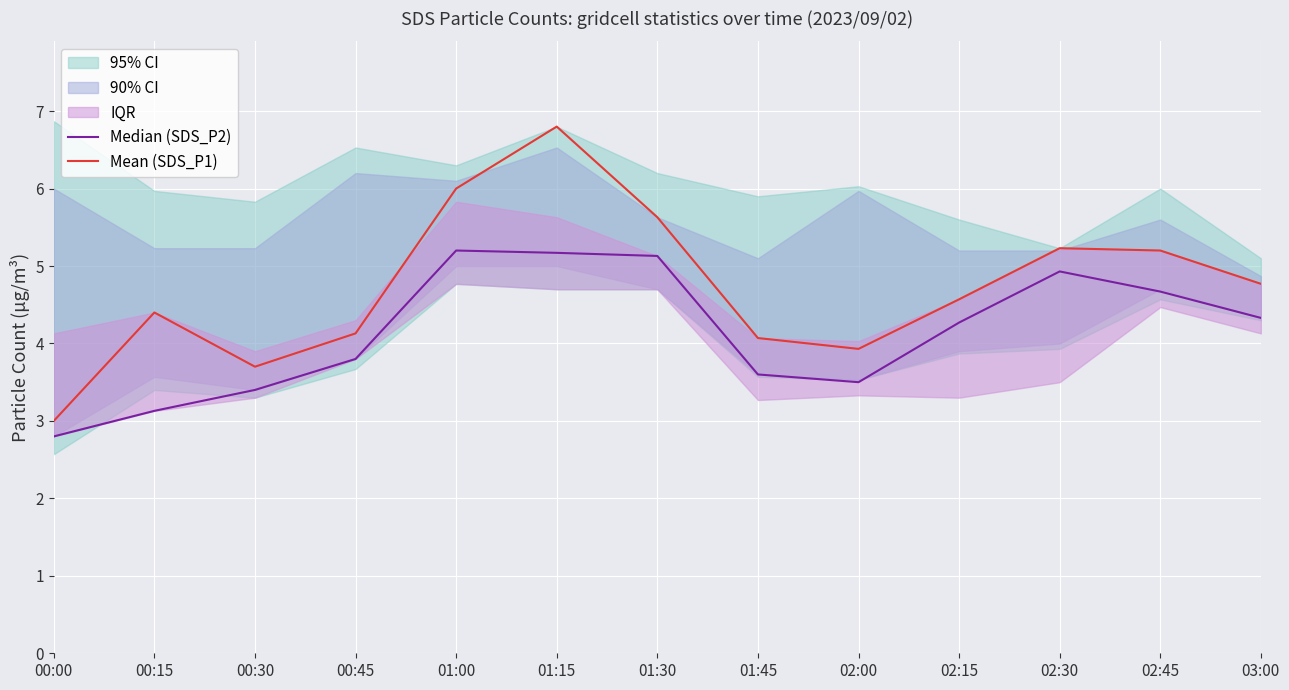

Which has a higher value, 01:15 or 01:30?

01:15